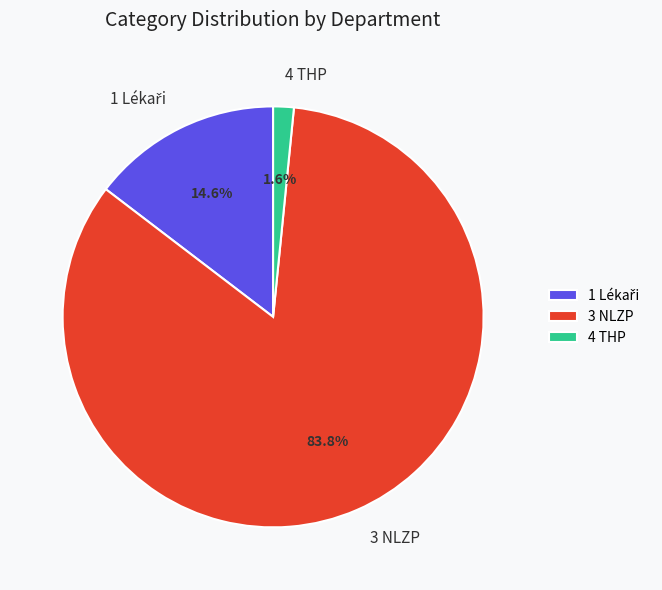

Do 4 THP and 3 NLZP together represent more than half of the pie?

Yes